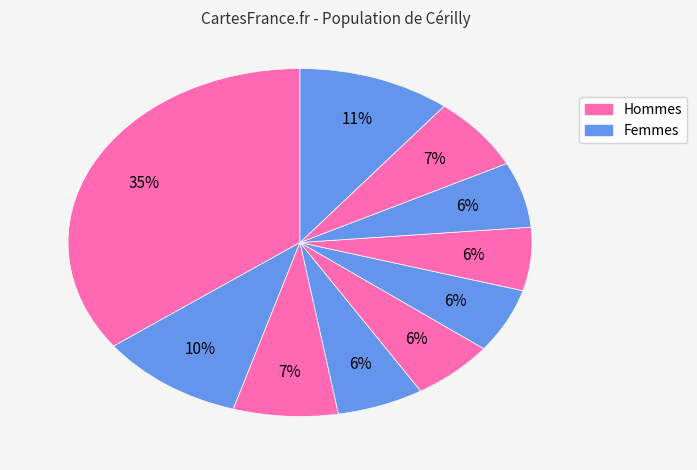

Rank the categories by value from highest to lowest.

pct05, pct95, pct15, pct25, pct85, pct75, pct35, pct55, pct65, pct45